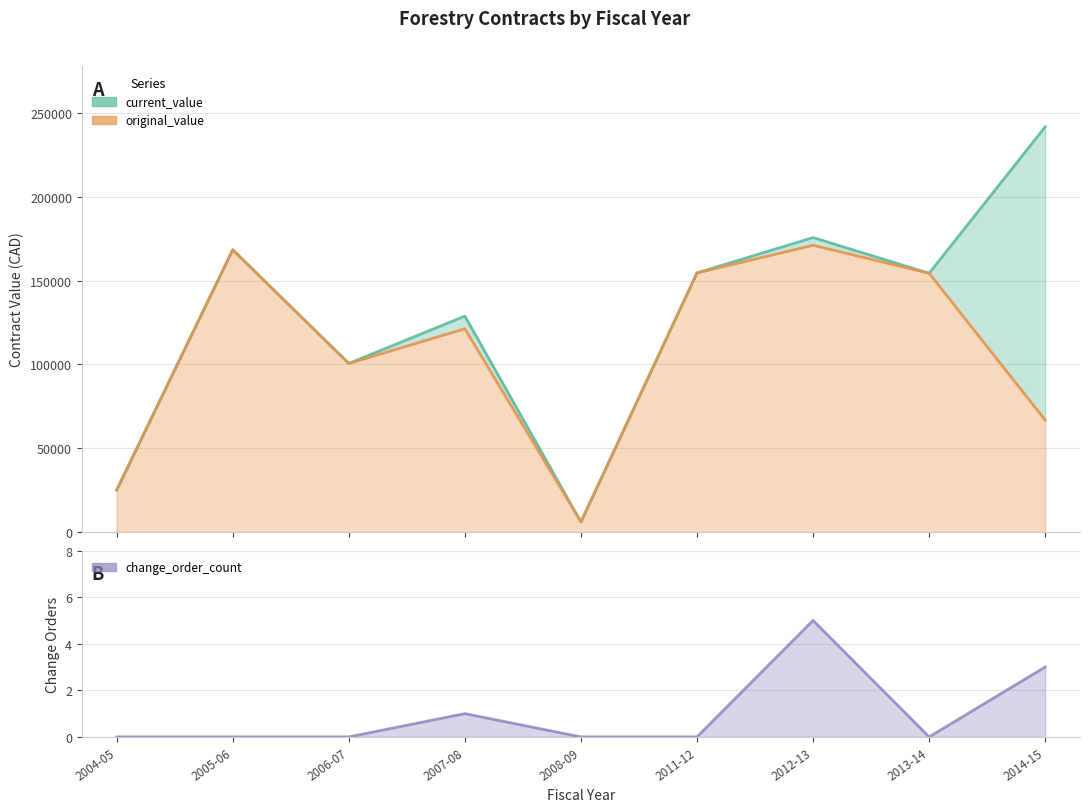

At how many categories does at least one series exceed 60627?

7